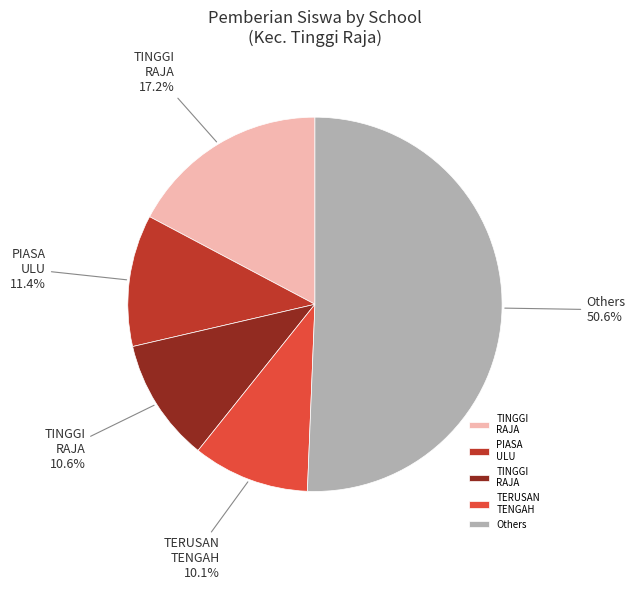

Does any single category account for the majority?

Yes